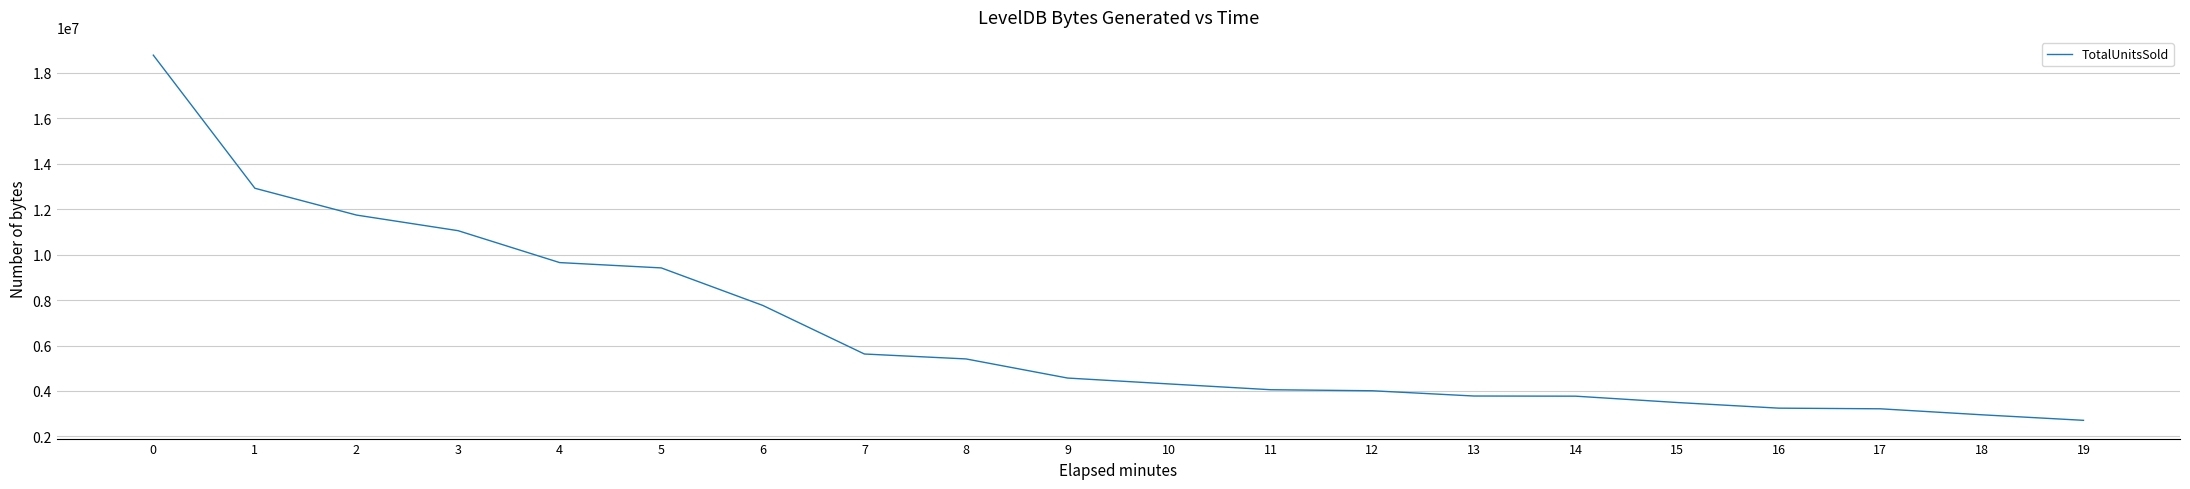

At which label is the value closest to 10742436?

3